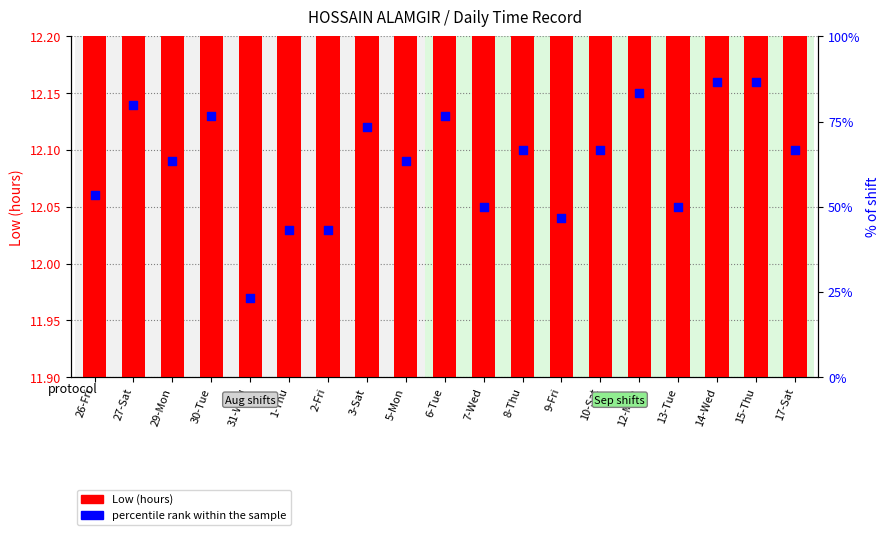

Which series has the widest spread of Y values?

percentile rank within the sample